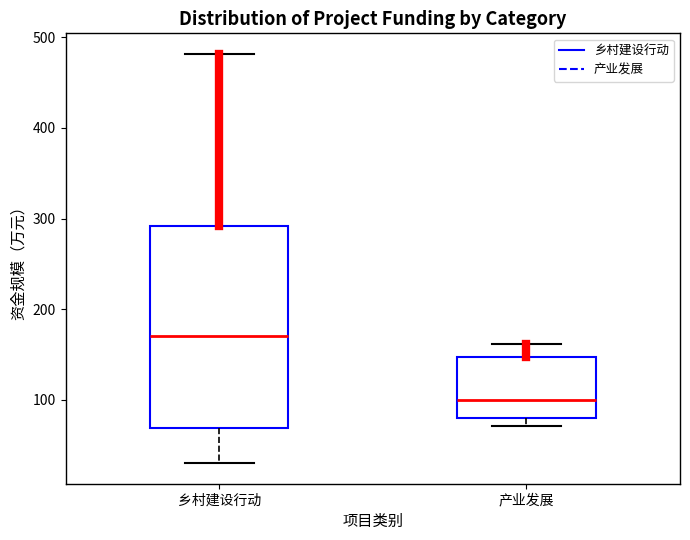

Reading left to right, transcribe this box plot: for each box, give where its median line is, the range the box spans, and where its two whiskers end, as read against the y-axis. The values are not printed on the chart, so give them approximately, as read against the axis.

乡村建设行动: median 170, box 70 to 290, whiskers 30 to 480
产业发展: median 100, box 80 to 150, whiskers 70 to 160